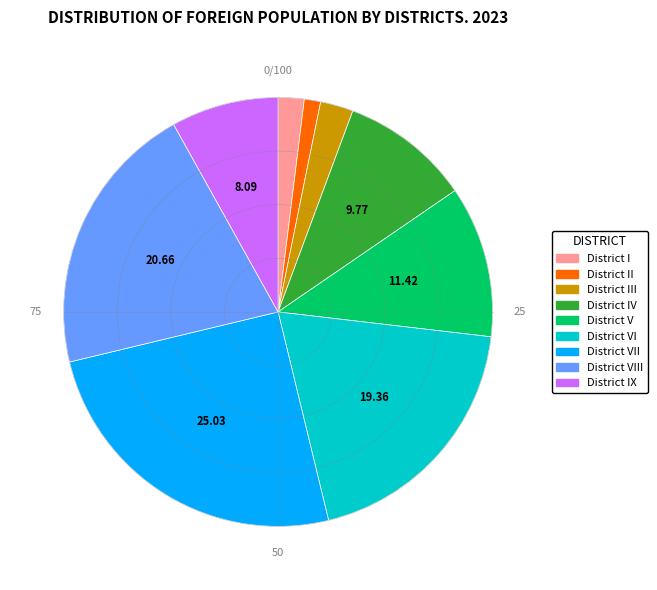

How many slices are in this pie chart?

9